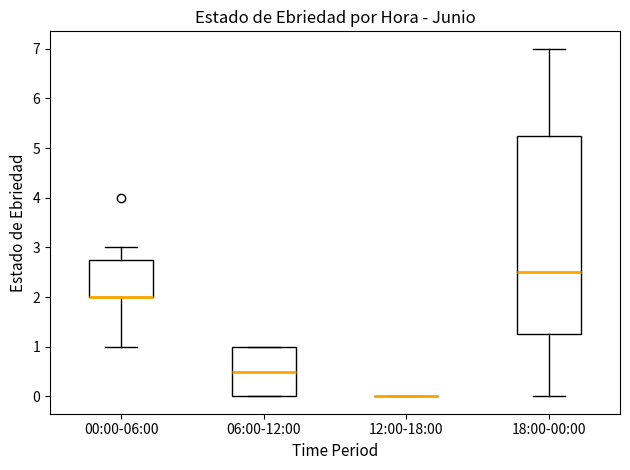

Reading left to right, transcribe this box plot: for each box, give where its median line is, the range the box spans, and where its two whiskers end, as read against the y-axis. The values are not printed on the chart, so give them approximately, as read against the axis.

00:00-06:00: median 2.0 (drawn on the box's lower edge), box 2.0 to 2.8, whiskers 1.0 to 3.0
06:00-12:00: median 0.5, box 0.0 to 1.0, whiskers 0.0 to 1.0
12:00-18:00: box collapsed to a line at 0.0, whiskers 0.0 to 0.0
18:00-00:00: median 2.5, box 1.3 to 5.3, whiskers 0.0 to 7.0